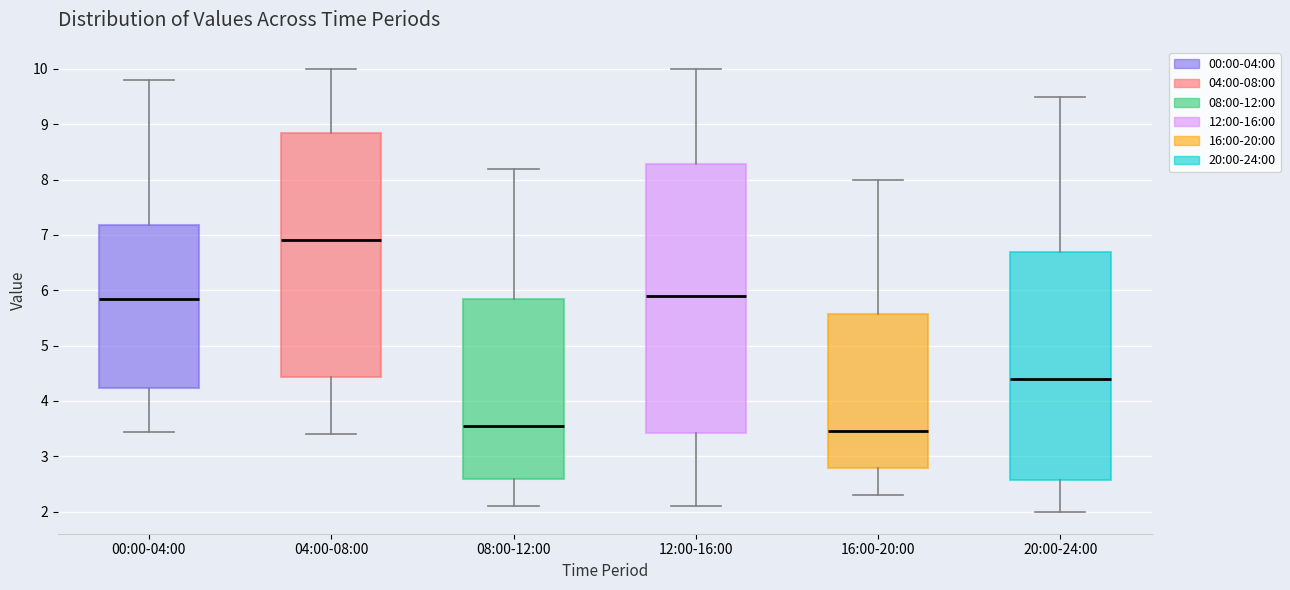

Reading left to right, transcribe this box plot: for each box, give where its median line is, the range the box spans, and where its two whiskers end, as read against the y-axis. The values are not printed on the chart, so give them approximately, as read against the axis.

00:00-04:00: median 5.8, box 4.2 to 7.2, whiskers 3.4 to 9.8
04:00-08:00: median 6.9, box 4.4 to 8.9, whiskers 3.4 to 10.0
08:00-12:00: median 3.6, box 2.6 to 5.9, whiskers 2.1 to 8.2
12:00-16:00: median 5.9, box 3.4 to 8.3, whiskers 2.1 to 10.0
16:00-20:00: median 3.5, box 2.8 to 5.6, whiskers 2.3 to 8.0
20:00-24:00: median 4.4, box 2.6 to 6.7, whiskers 2.0 to 9.5